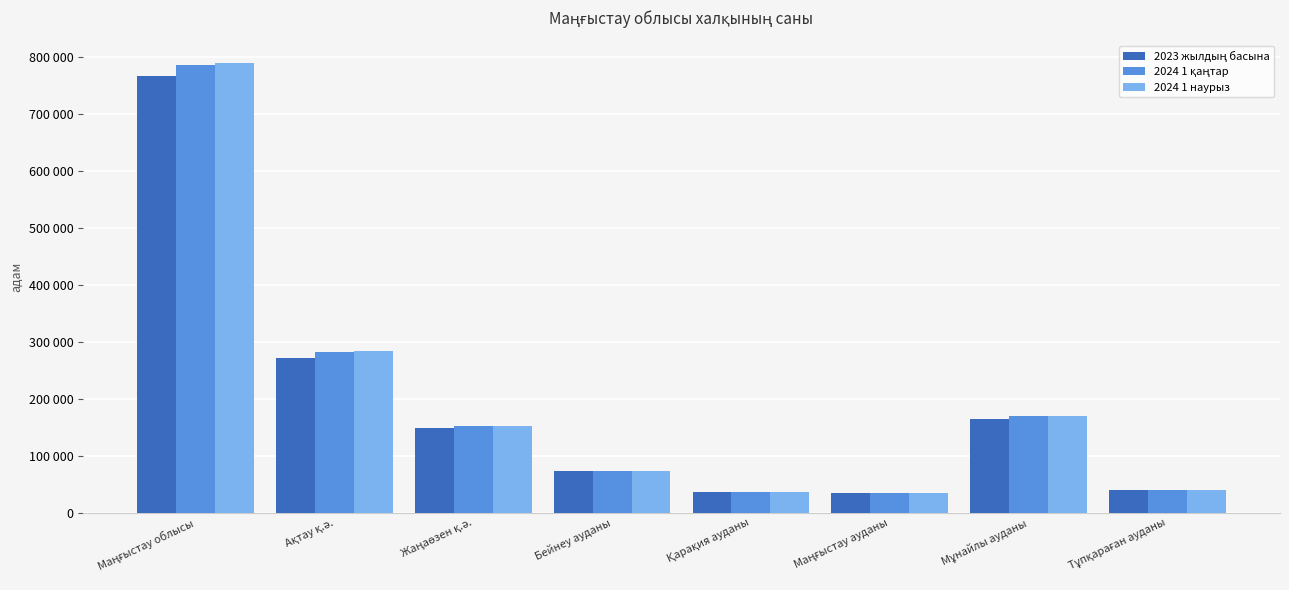

Which series has the widest spread of values?

2024 1 наурыз